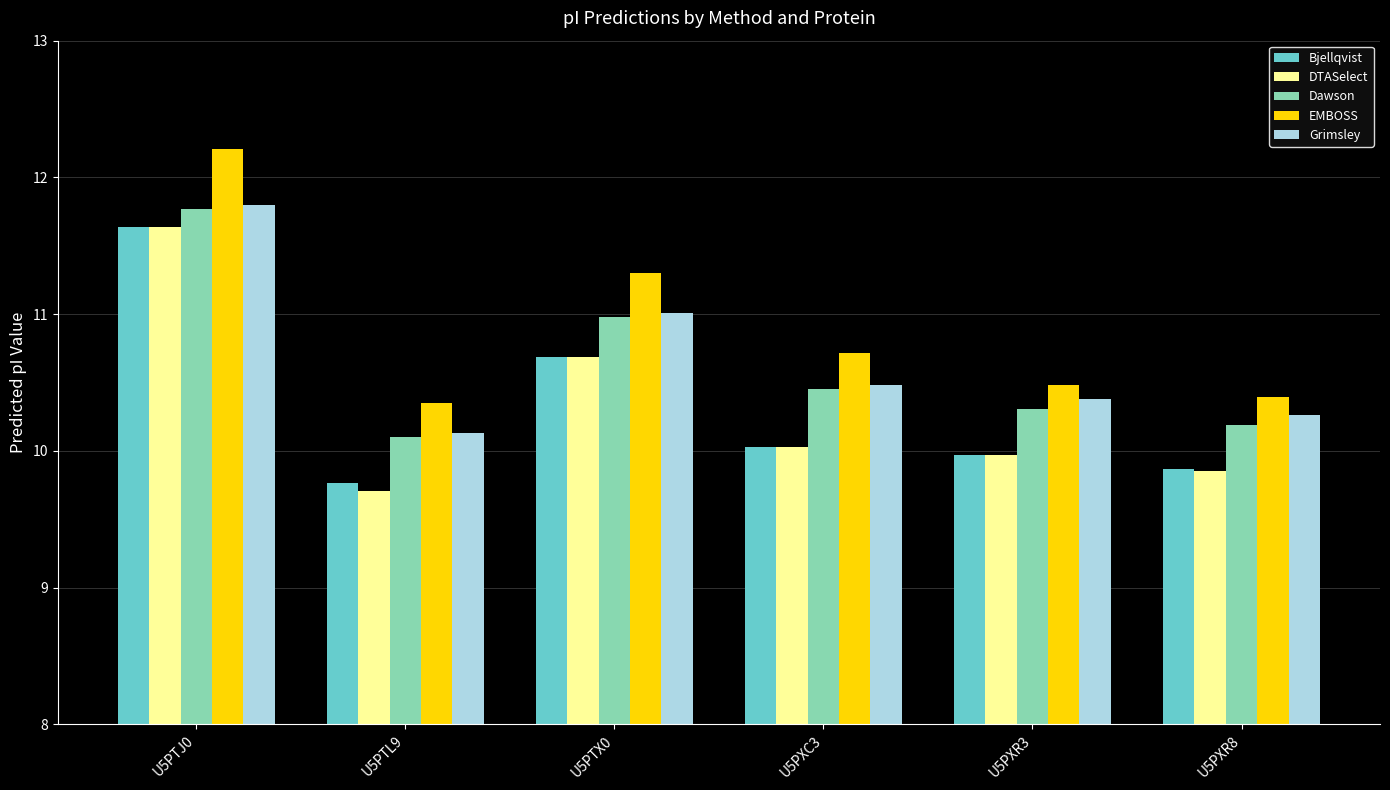

Does the chart contain any negative values?

No